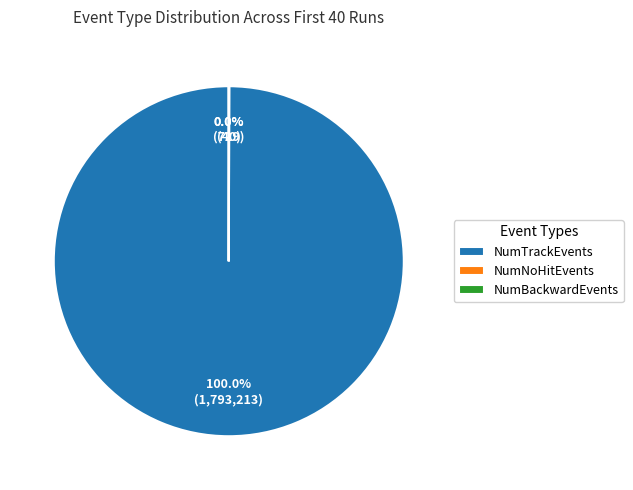

Is there a majority slice in this chart?

Yes